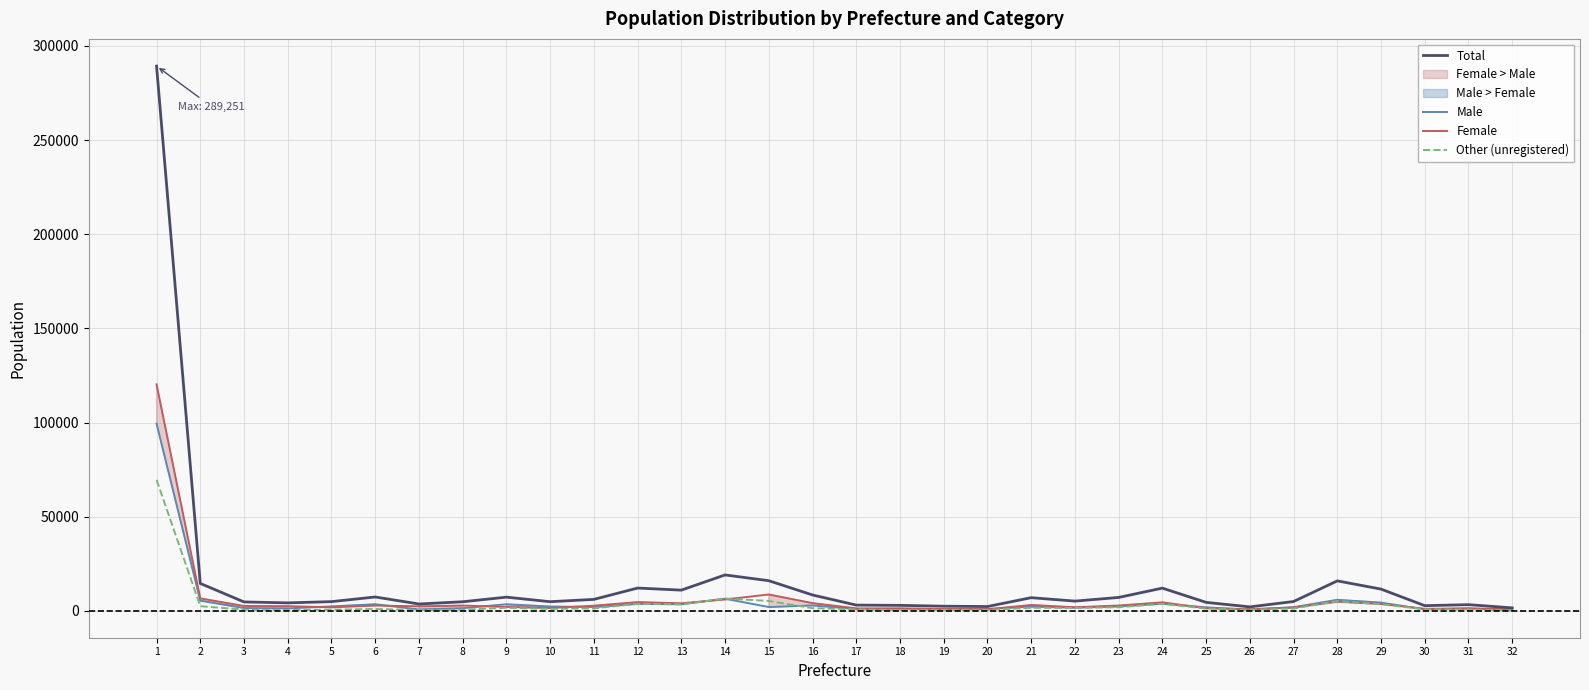

What is the difference between the second highest and minimum values in the Female series?

7841